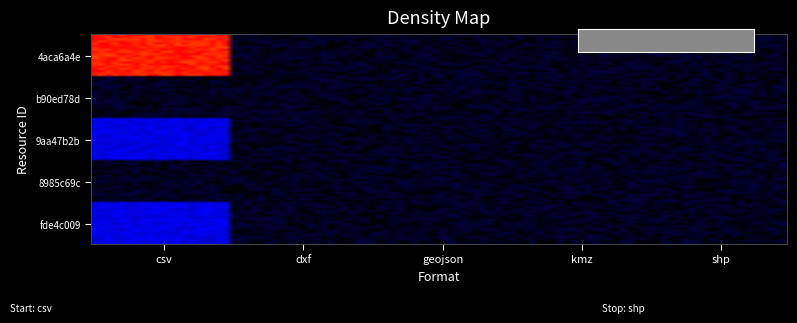

List the series in order of their peak value, lowest first.

b90ed78d-a7bd-4605-8e10-ac9b23edae2b, 8985c69c-3e20-4b33-b129-b68ae133e0ef, 9aa47b2b-c5b7-4a98-a280-f658ca84b209, fde4c009-771e-48b6-bd3f-c86a7c9810c9, 4aca6a4e-2135-4fca-86e8-410e3890b2d3